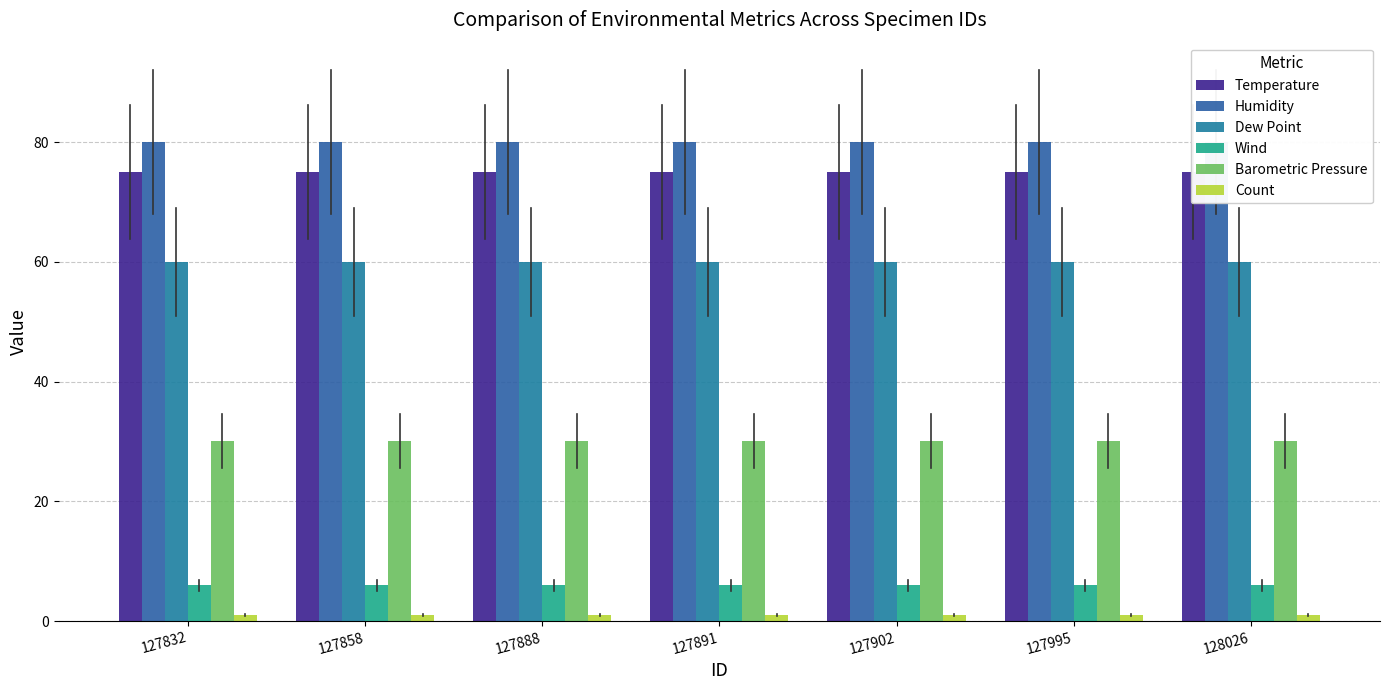

What is the sum of the Barometric Pressure values at 127832 and 127891?

60.3